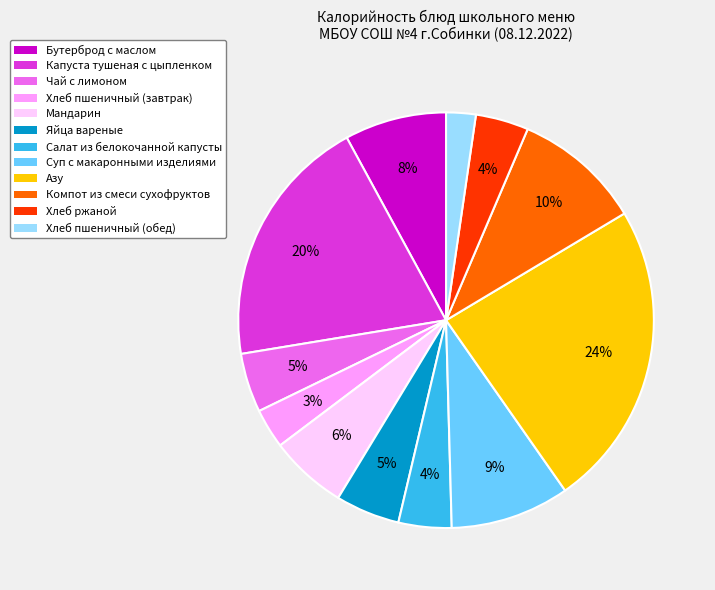

To the nearest percent, what portion does Суп с макаронными изделиями represent?

9%